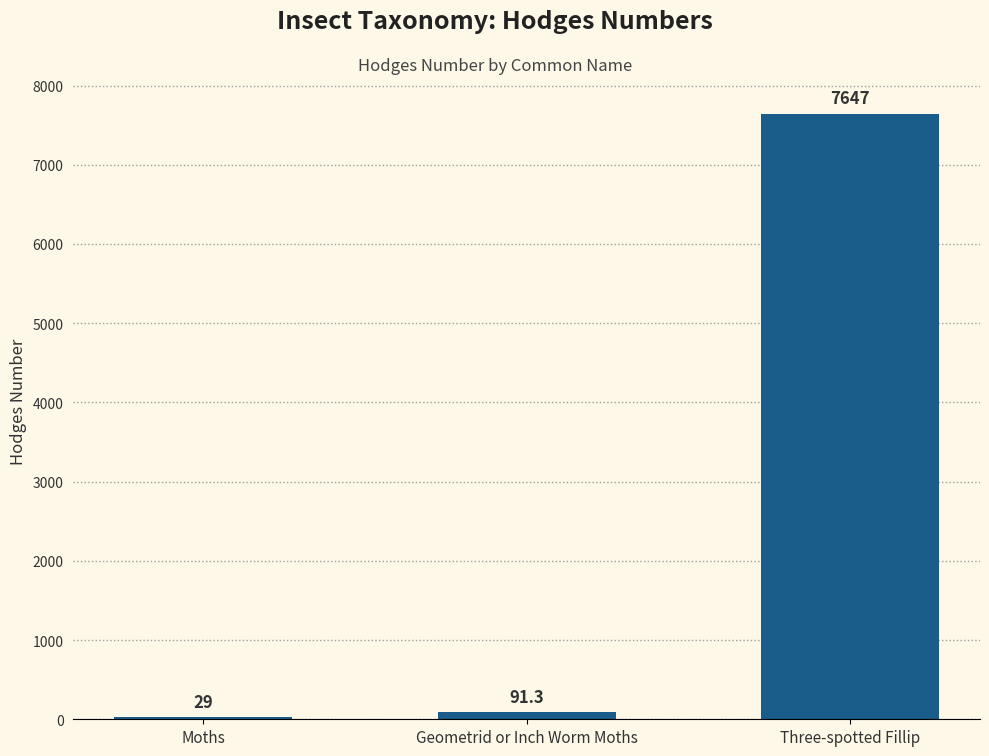

Where is the data nearest to the value 3838?

Geometrid or Inch Worm Moths